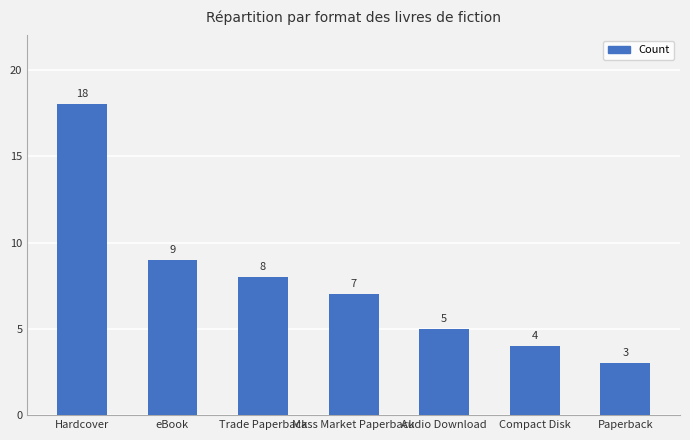

What is the greatest value displayed?

18